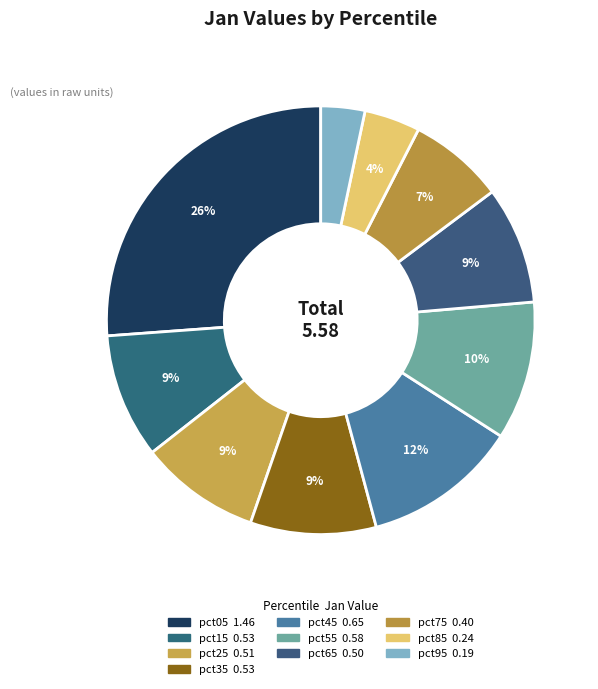

The pct85 slice represents 4% of the pie. True or false?

True